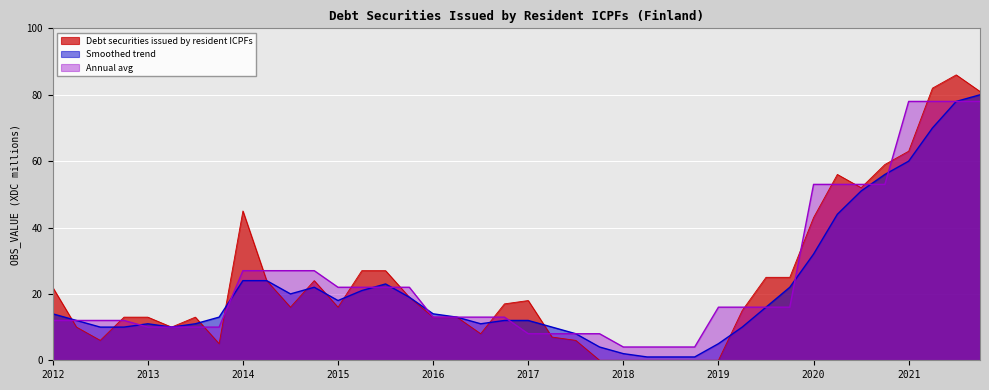

At which label is Smoothed trend closest to 40?

2020-Q2